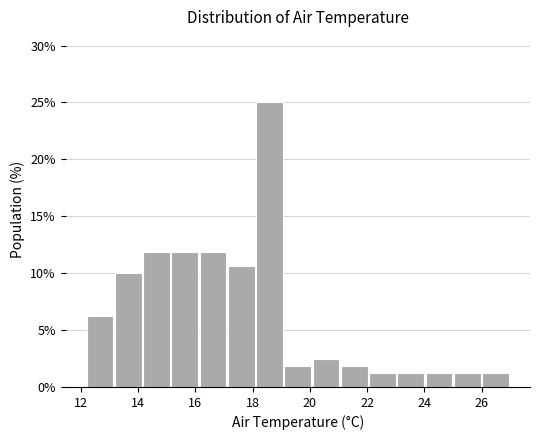

Over which range of the x-axis is the bar tallest?

18.2 to 19.2